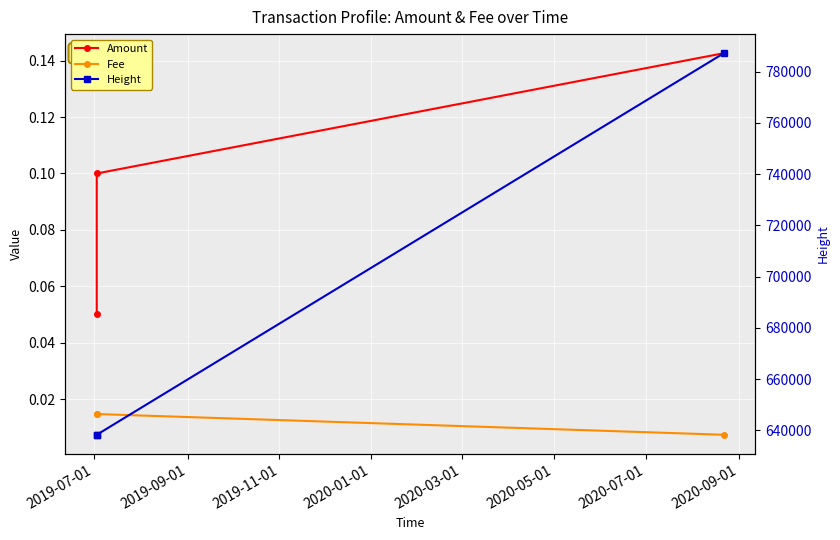

How many lines are shown in the chart?

3